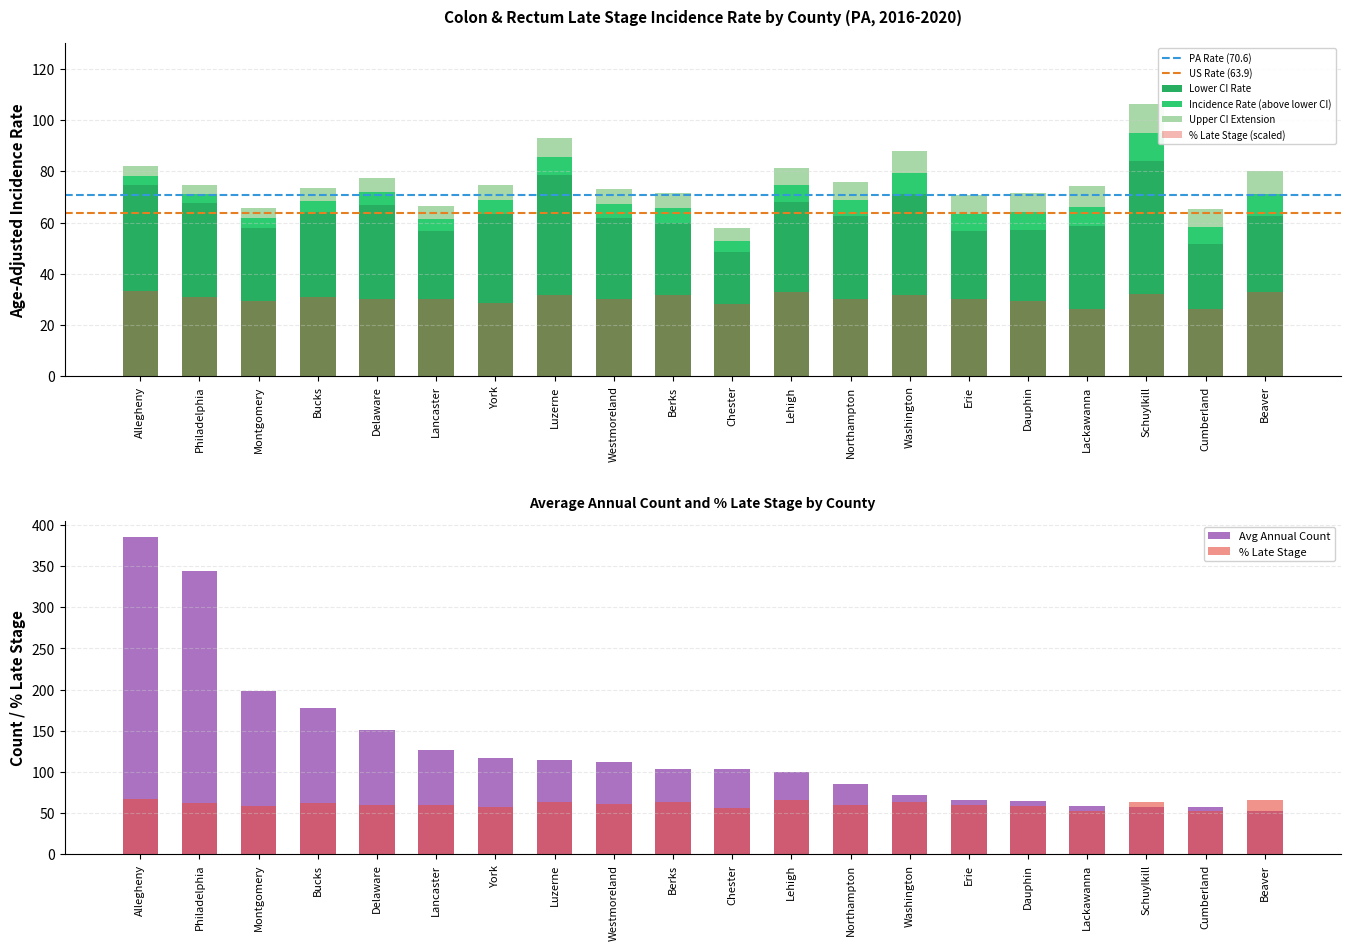

What is the difference between the maximum and minimum values in the age_adjusted_rate series?

35.7